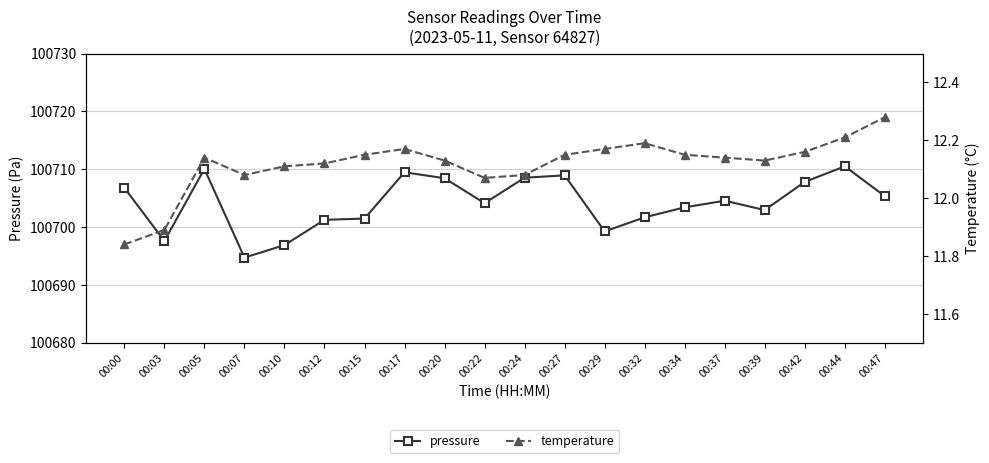

What is the minimum value shown in the chart?

11.8